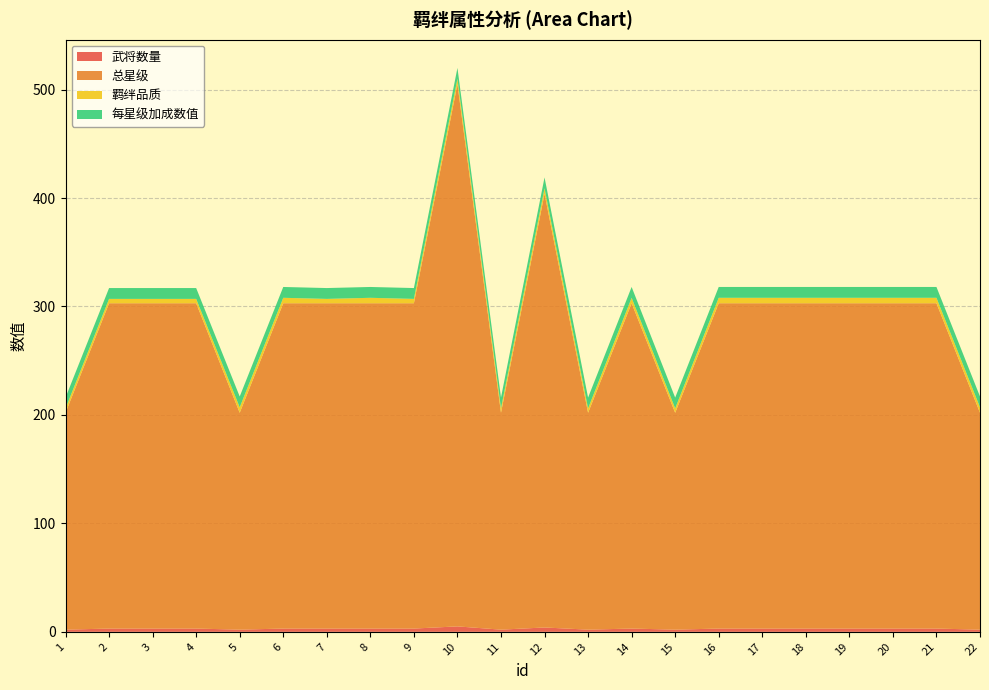

Reading left to right, what are all the values shown in this chart?

武将数量: 2	3	3	3	2	3	3	3	3	5	2	4	2	3	2	3	3	3	3	3	3	2
总星级: 200	300	300	300	200	300	300	300	300	500	200	400	200	300	200	300	300	300	300	300	300	200
羁绊品质: 4	4	4	4	5	5	4	5	4	5	4	5	4	5	4	5	5	5	5	5	5	5
每星级加成数值: 10	10	10	10	10	10	10	10	10	10	10	10	10	10	10	10	10	10	10	10	10	10